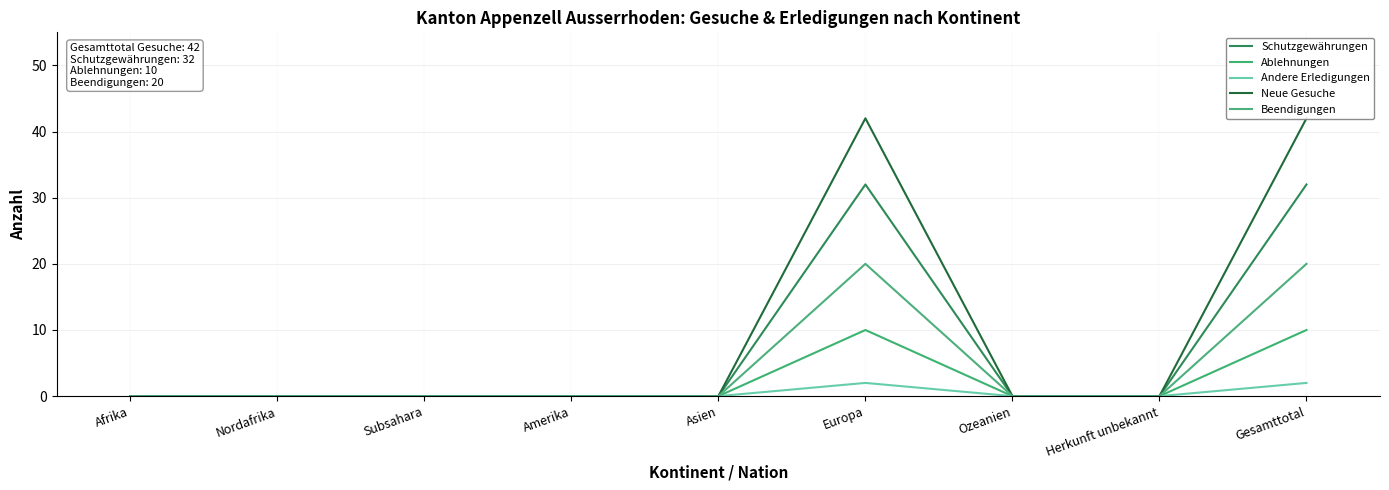

What is the greatest value displayed?

42